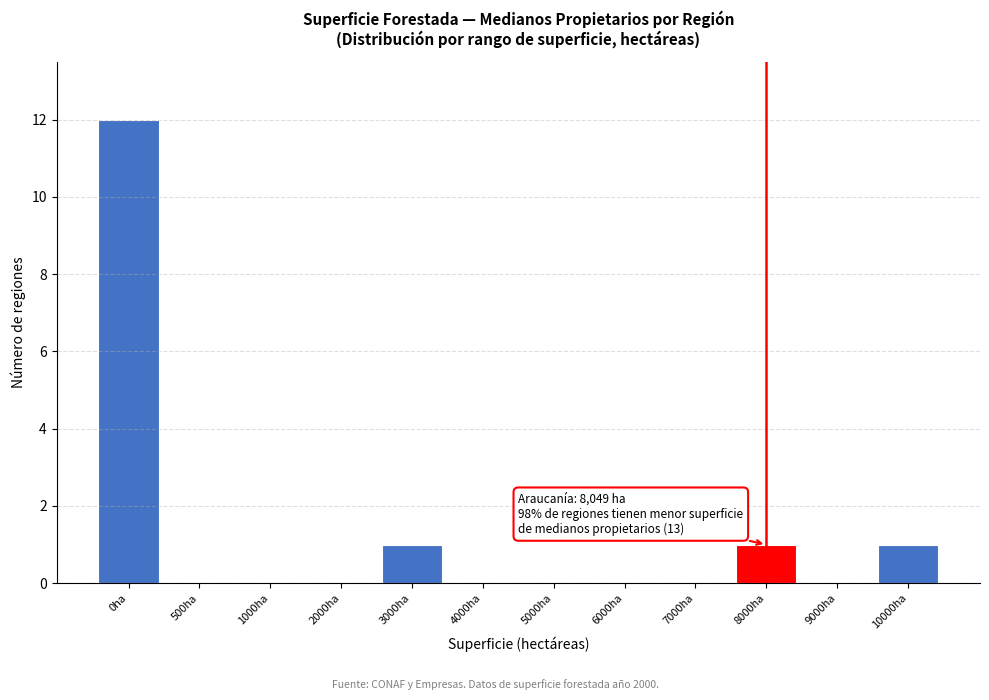

Reading left to right, what are all the values shown in this chart?

0ha=12	500ha=0	1000ha=0	2000ha=0	3000ha=1	4000ha=0	5000ha=0	6000ha=0	7000ha=0	8000ha=1	9000ha=0	10000ha=1